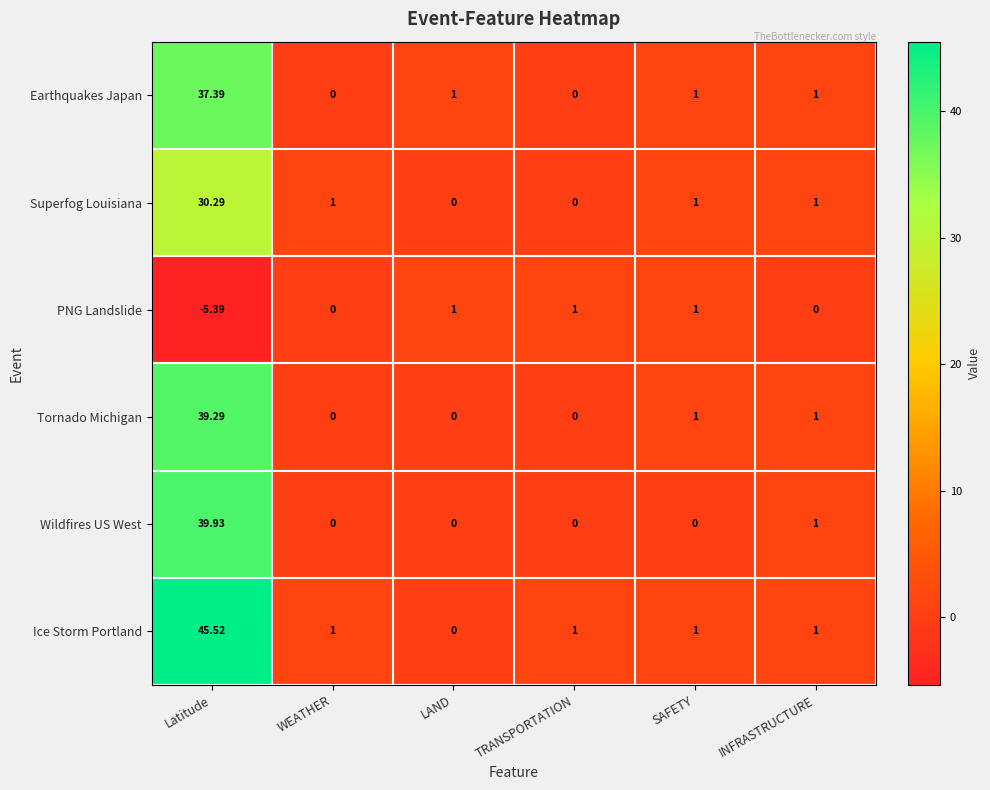

At how many categories does at least one series exceed 38?

1